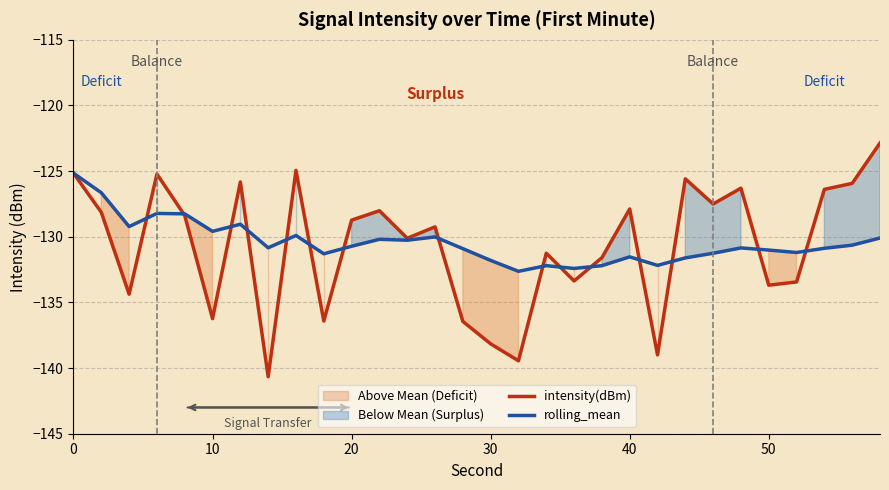

The value of rolling_mean at 10 is -129.6. True or false?

True